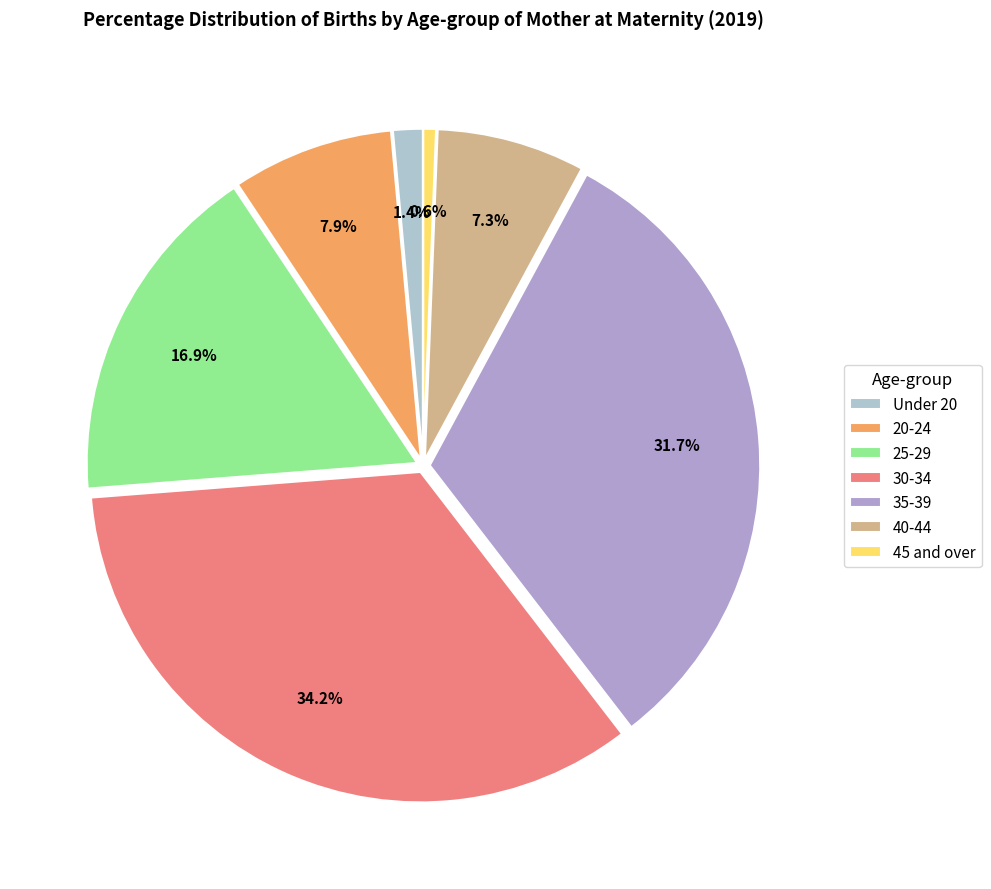

What is the smallest slice in the pie chart?

45 and over